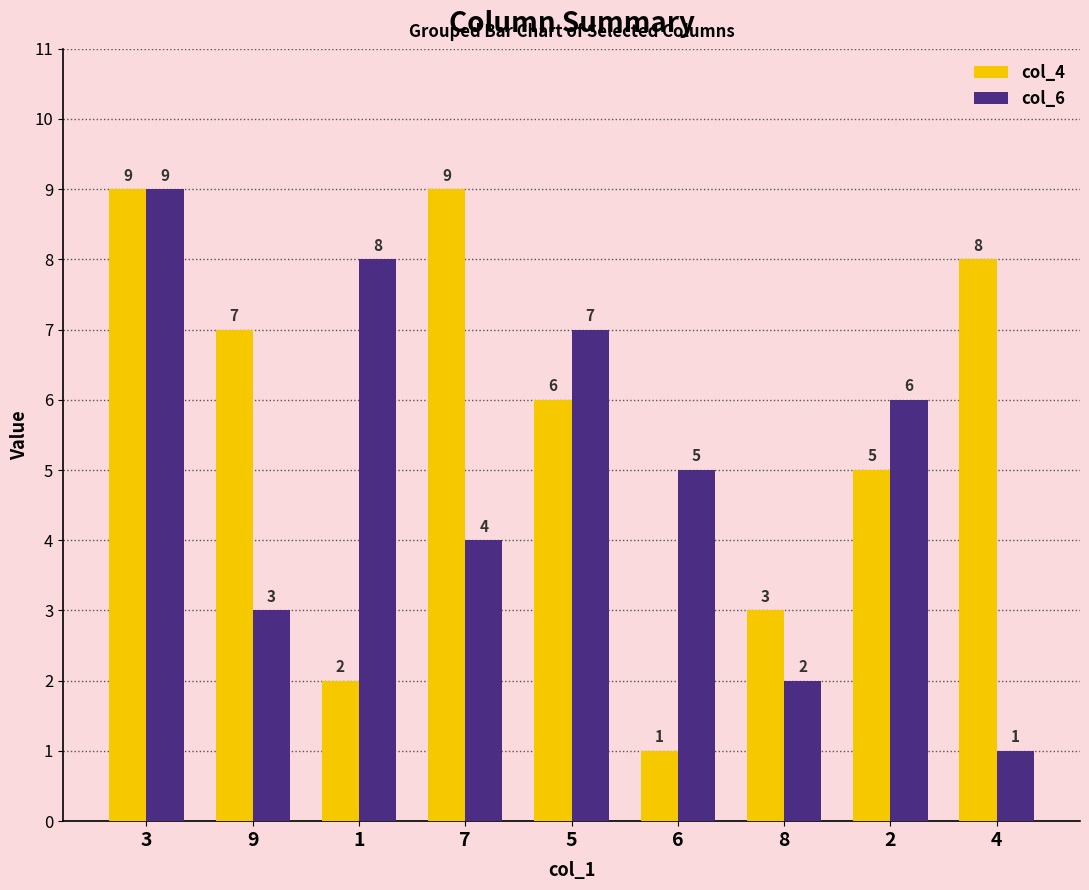

At 5, list the series in order from largest to smallest.

col_6, col_4